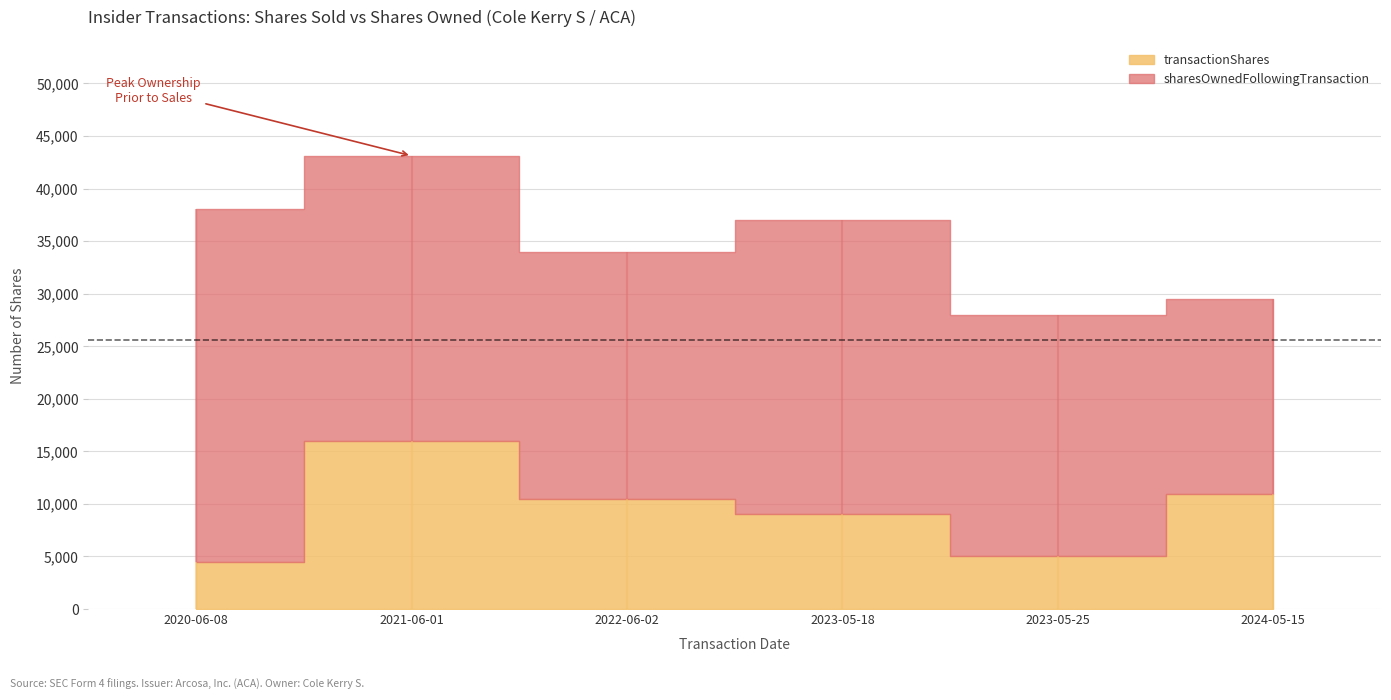

Which series has the largest range (max minus min)?

sharesOwnedFollowingTransaction